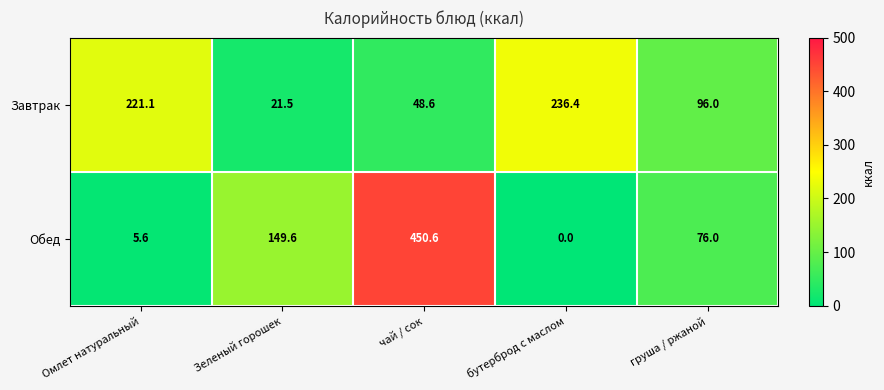

True or false: Завтрак has a value of 21.5 at Зеленый горошек.

True